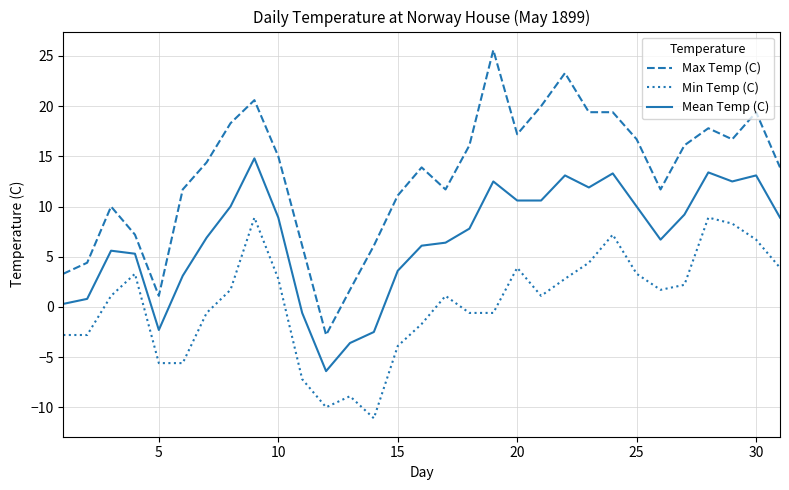

Which series has the largest range (max minus min)?

Max Temp (C)